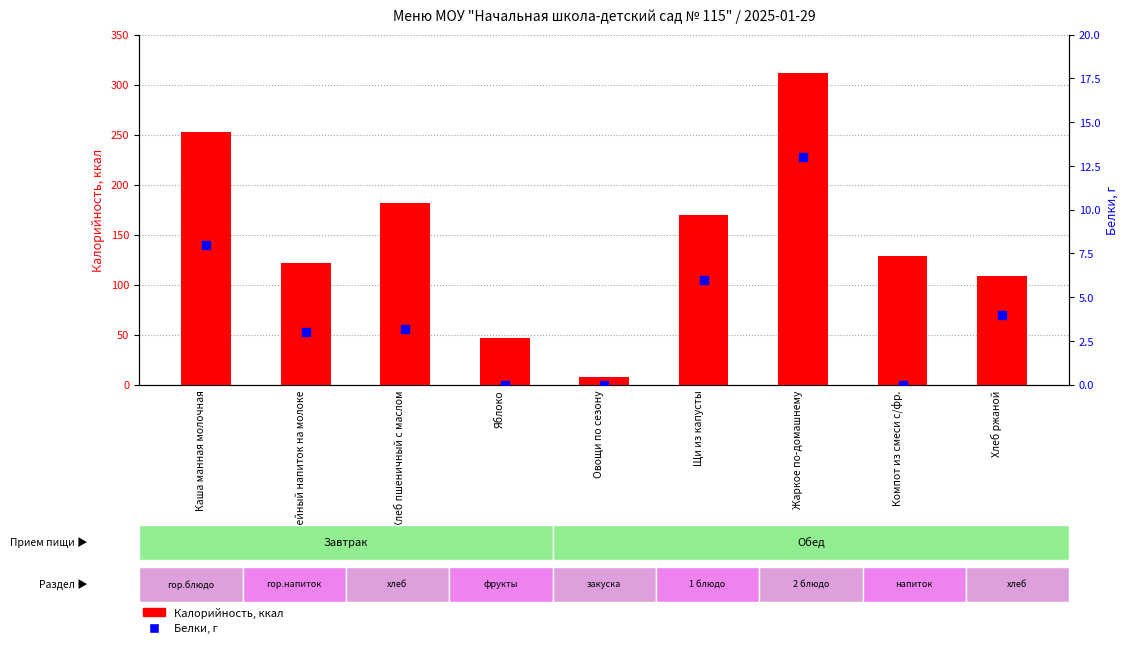

Which series has the widest spread of Y values?

Калорийность